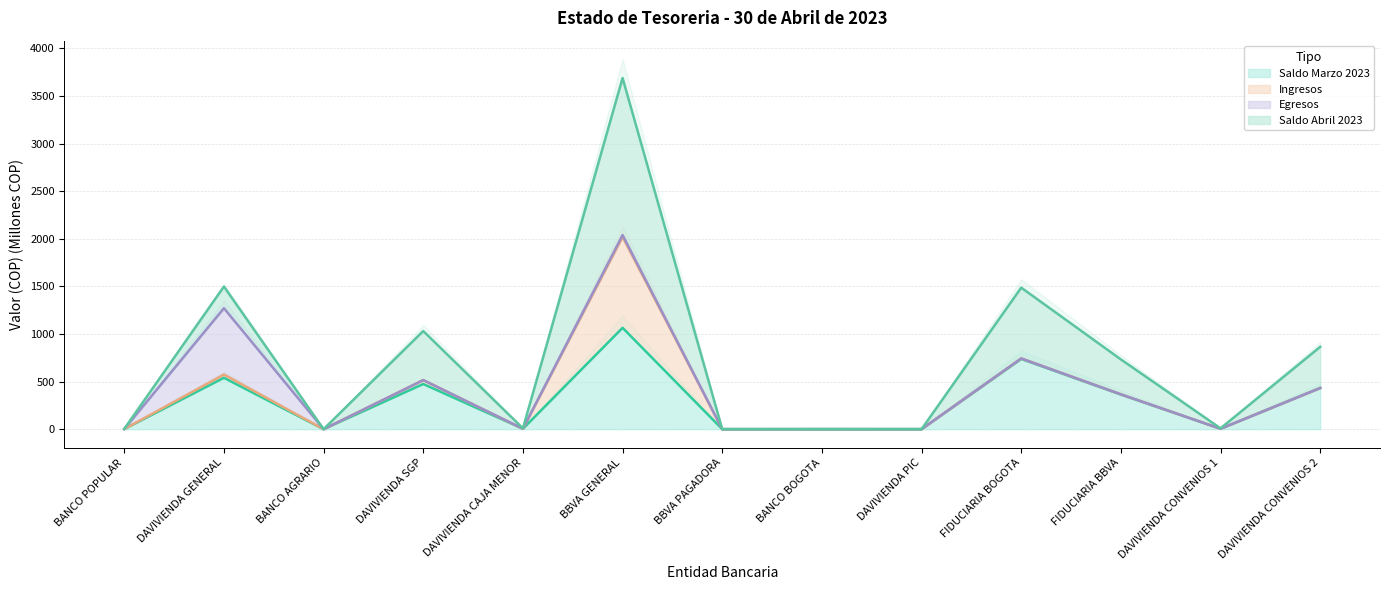

At which category is the sum across all series the highest?

BBVA GENERAL